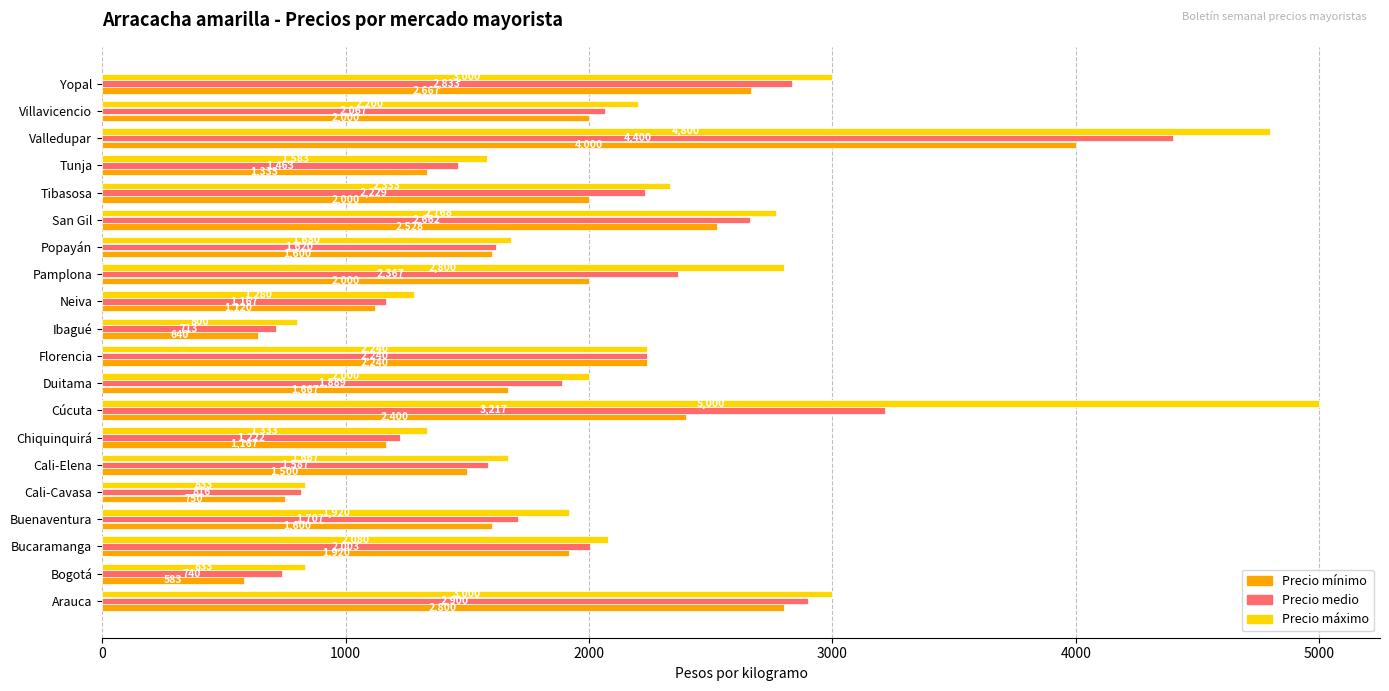

What is the approximate value of Precio mínimo at Ibagué?

640